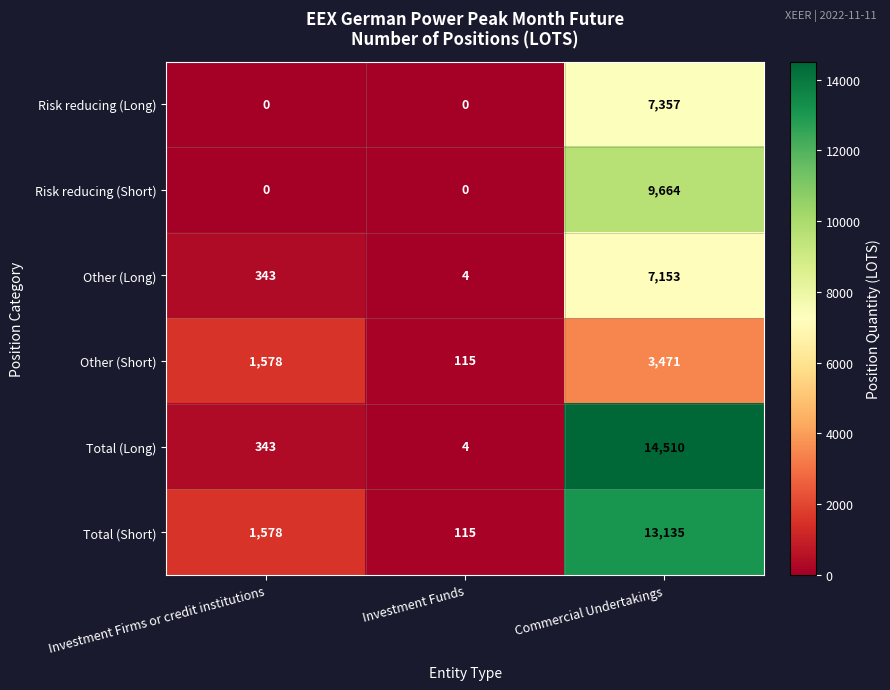

True or false: Other (Short) has a value of 3471 at Commercial Undertakings.

True